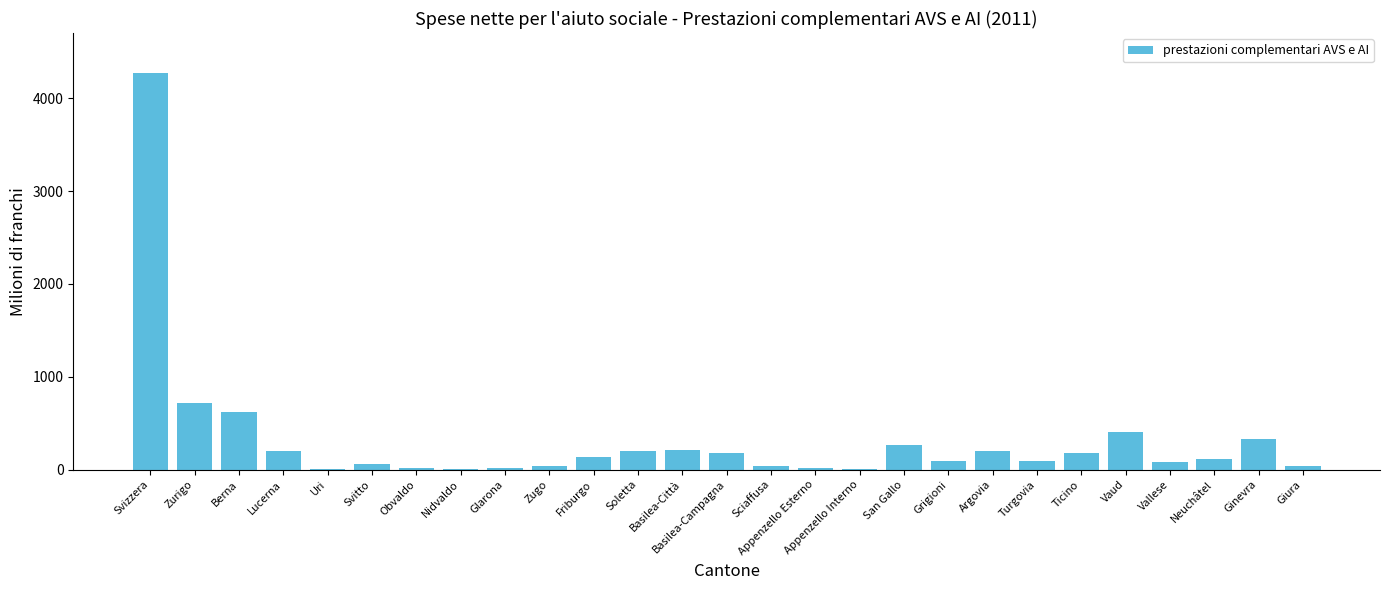

Which category has the highest value across all series?

Svizzera